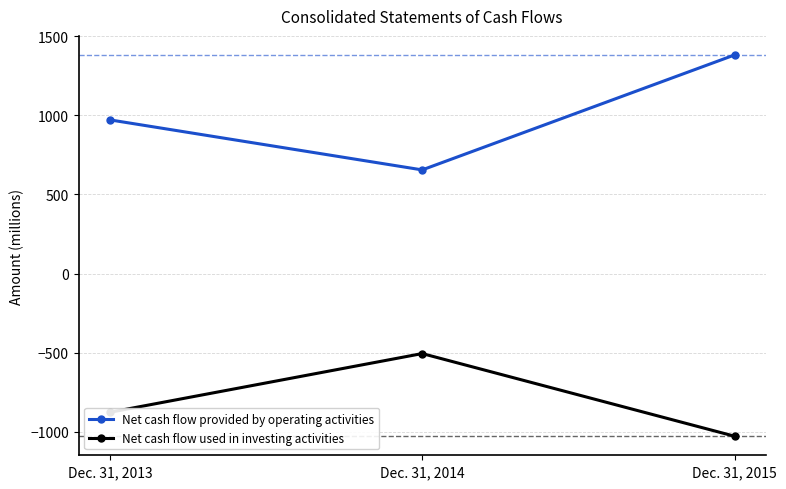

What is the average value of the Net cash flow provided by operating activities series?

1002